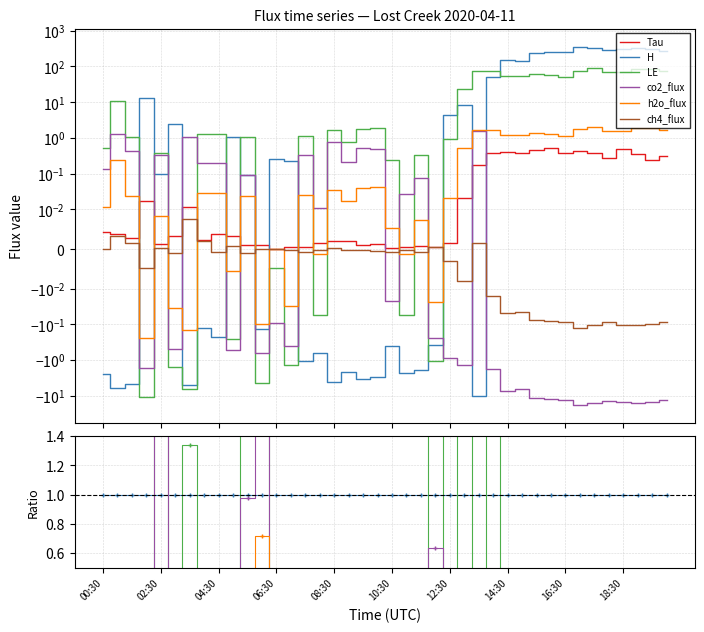

How many categories are shown in the chart?

40